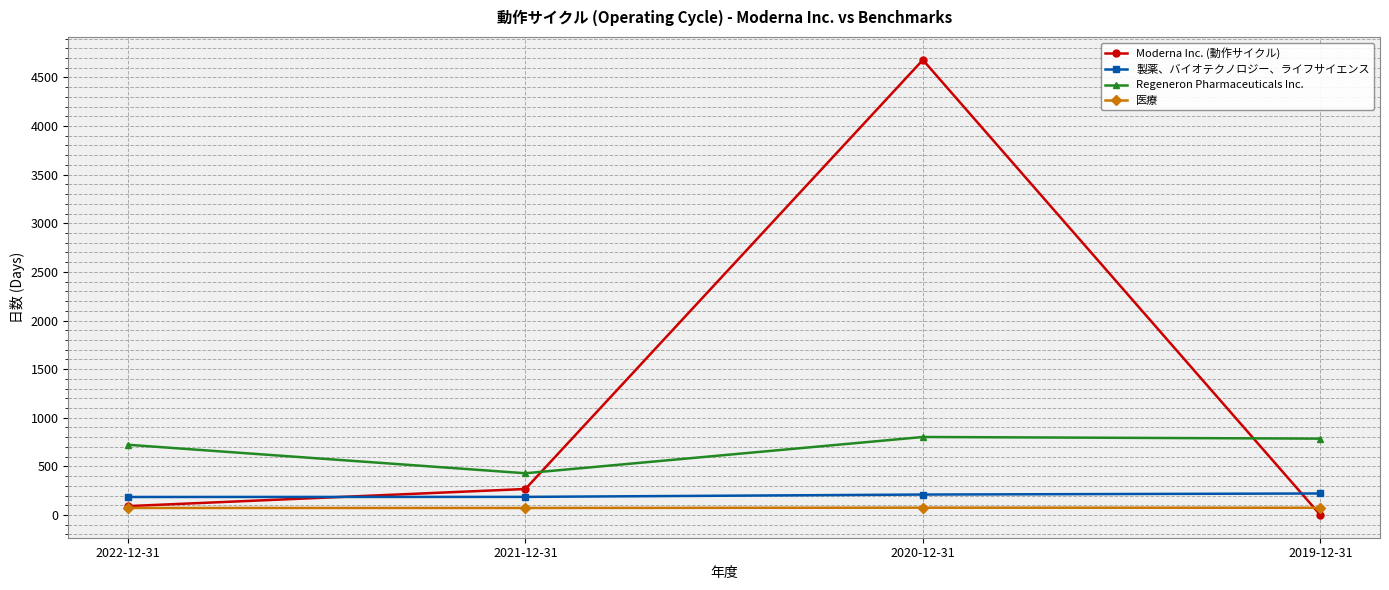

Is the value of Moderna Inc. (動作サイクル) at 2021-12-31 greater than the value of Regeneron Pharmaceuticals Inc. at 2020-12-31?

No